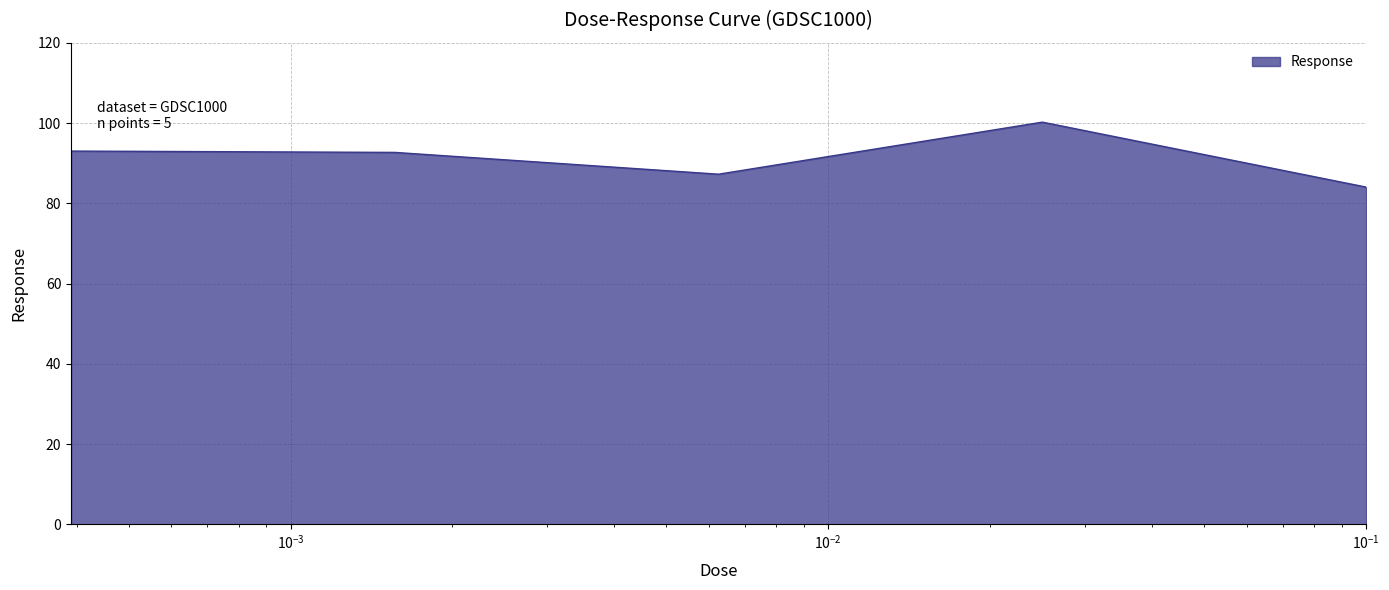

What is the average value?

91.4